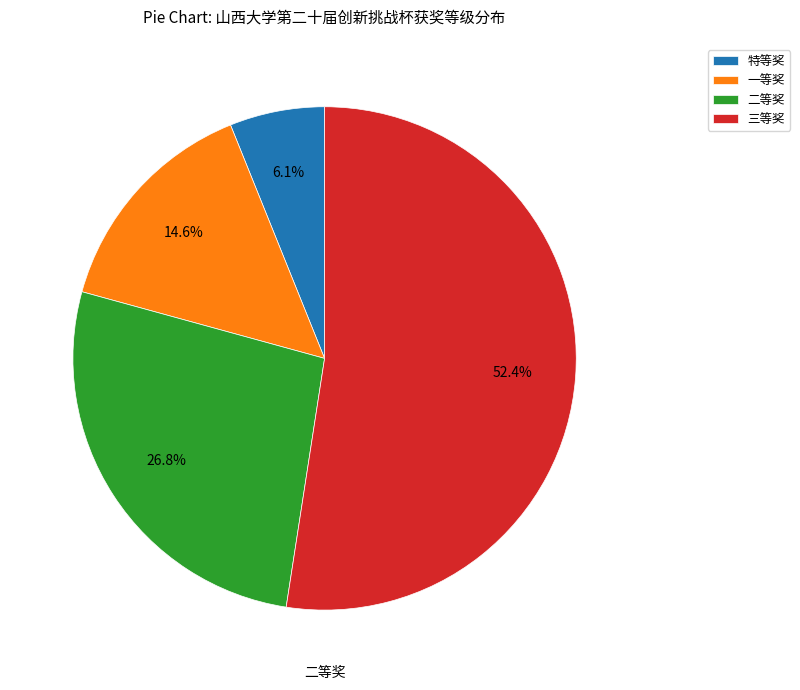

How many slices are in this pie chart?

4